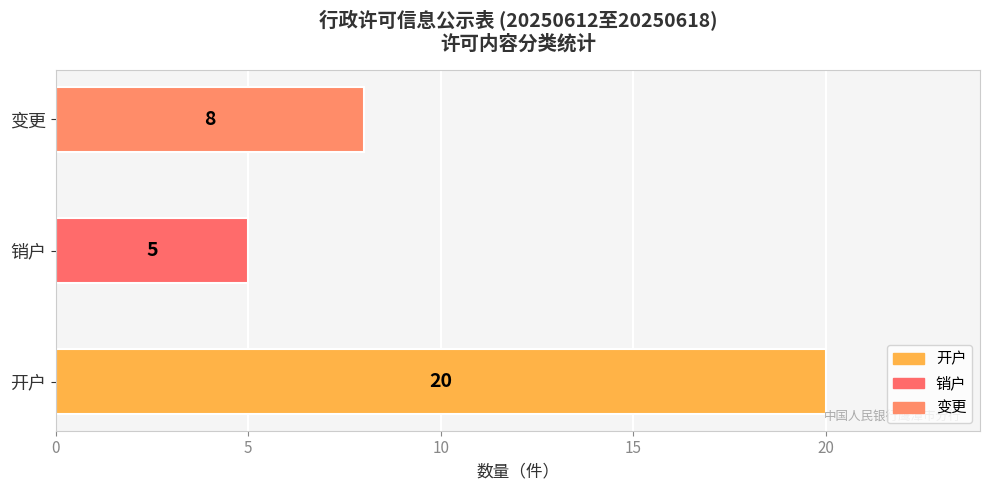

Where is the data nearest to the value 12?

变更